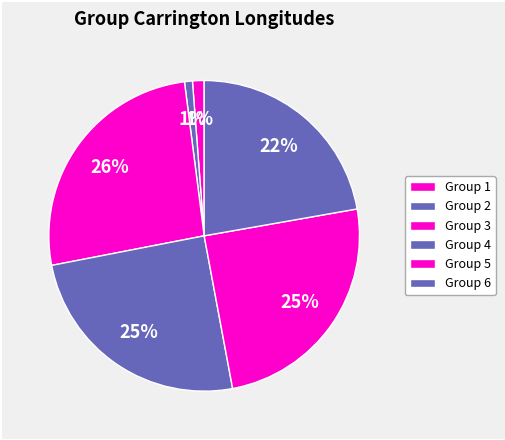

Rank the categories by value from highest to lowest.

3, 4, 5, 6, 1, 2